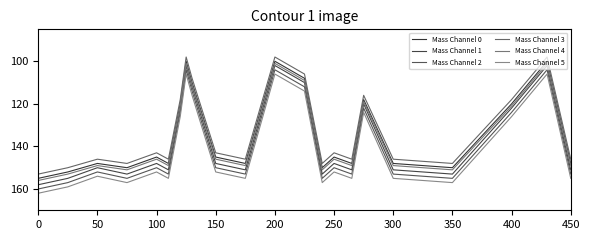

What are all the series names shown in the legend?

Mass Channel 0, Mass Channel 1, Mass Channel 2, Mass Channel 3, Mass Channel 4, Mass Channel 5